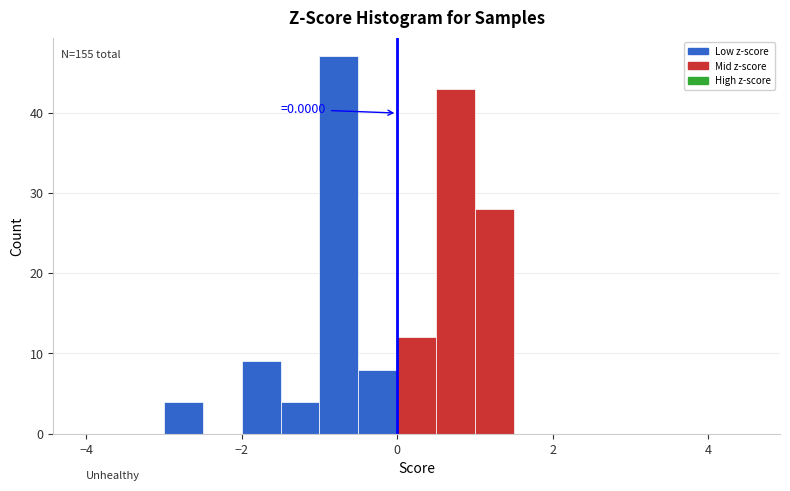

Read against the x-axis, roughly where is the centre of the tallest bar?

-0.8